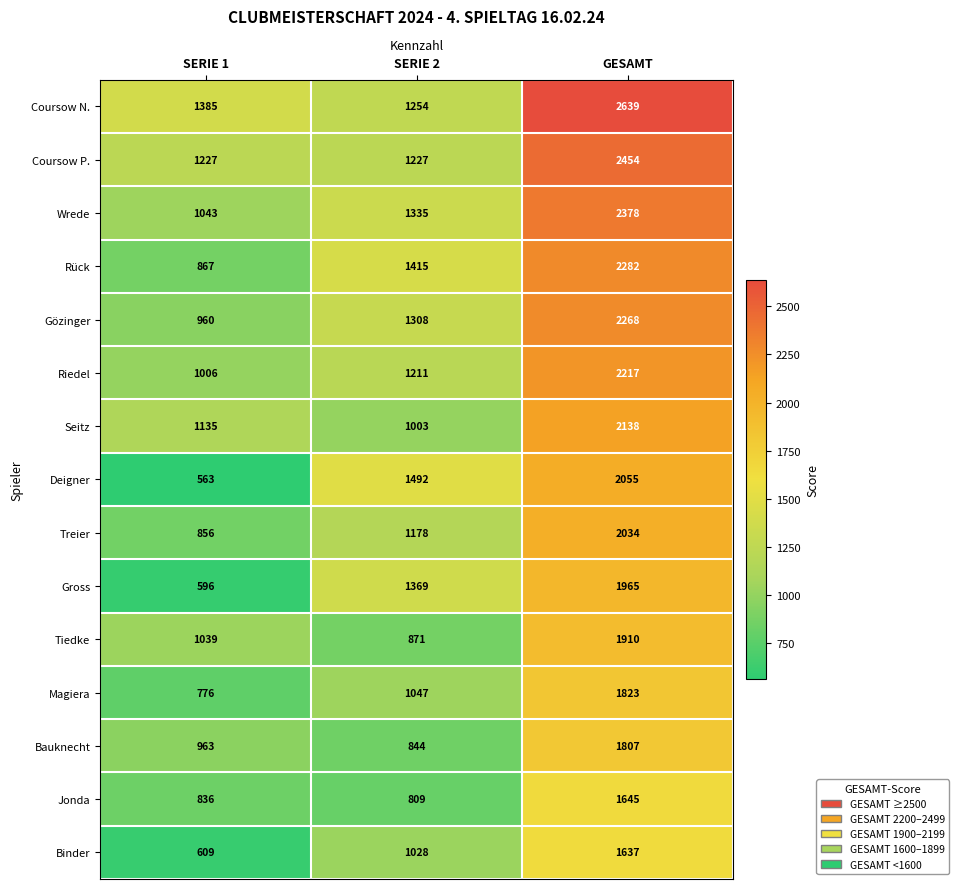

What is the greatest value displayed?

2639